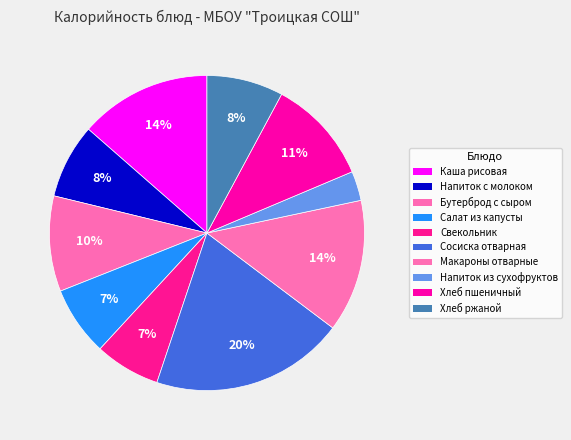

Count the number of slices in the pie.

10